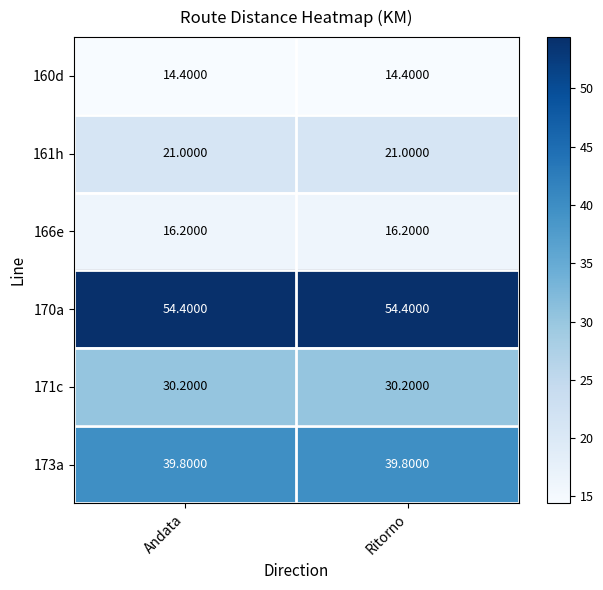

Which series has the largest total across all categories?

170a